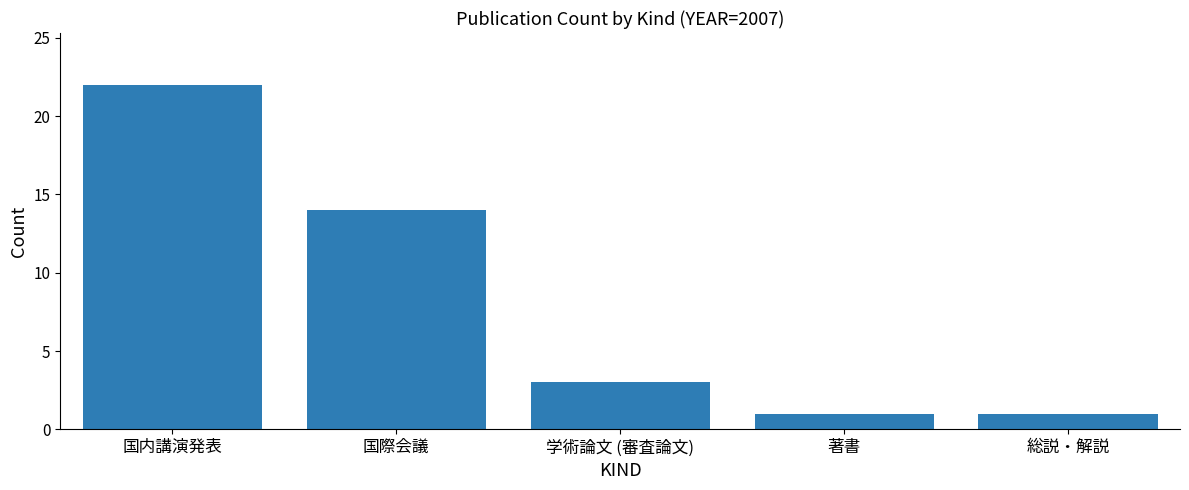

How many series are shown in this chart?

1